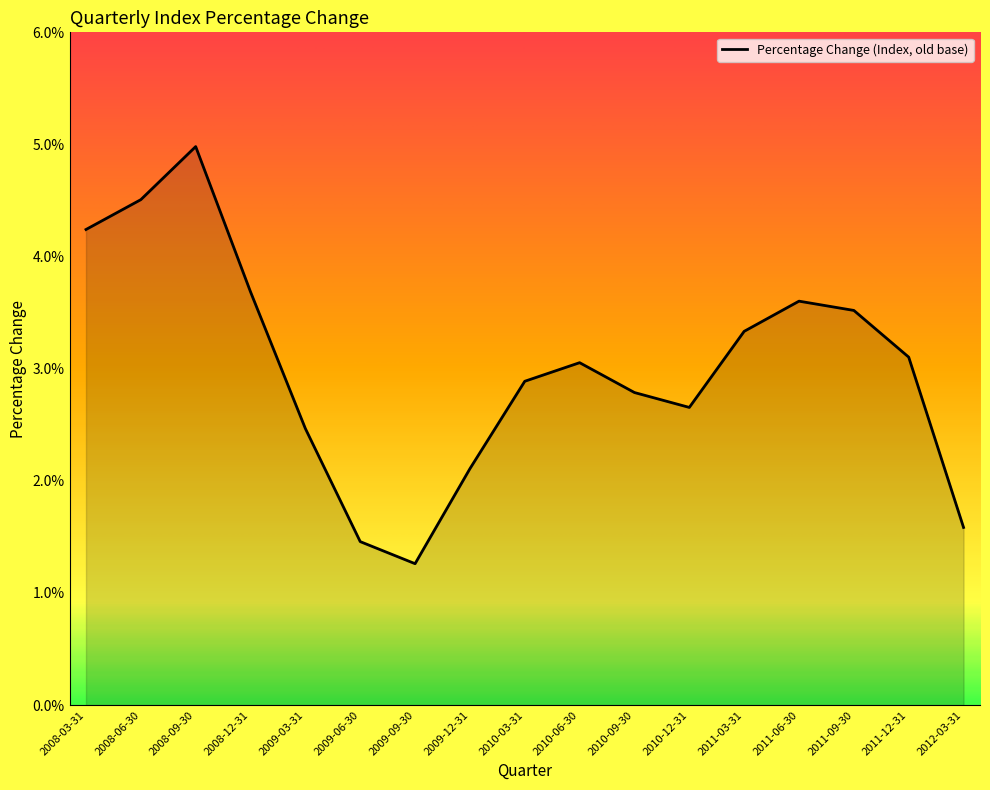

Approximately how many times larger is the value at 2008-03-31 compared to 2008-06-30?

0.9